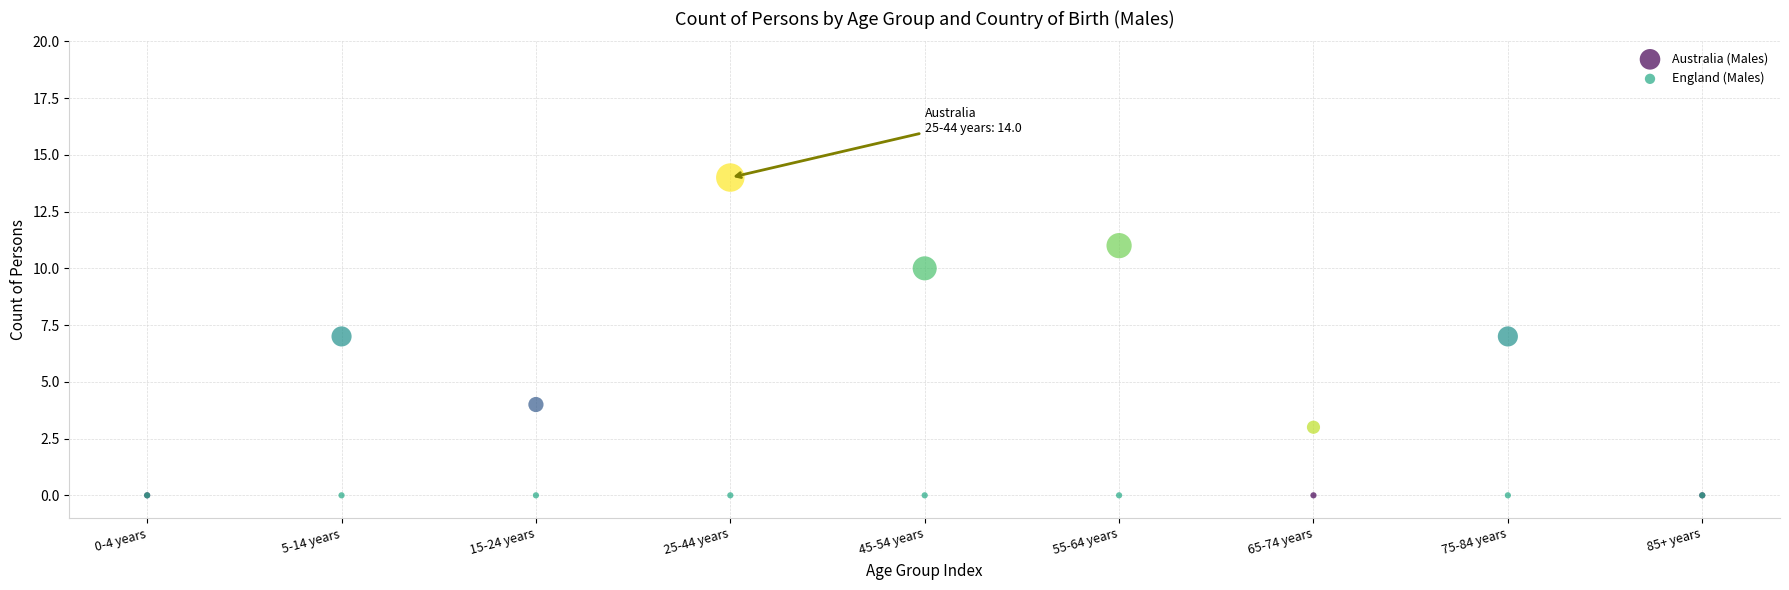

What are all the series names shown in the legend?

Australia (Males), England (Males)